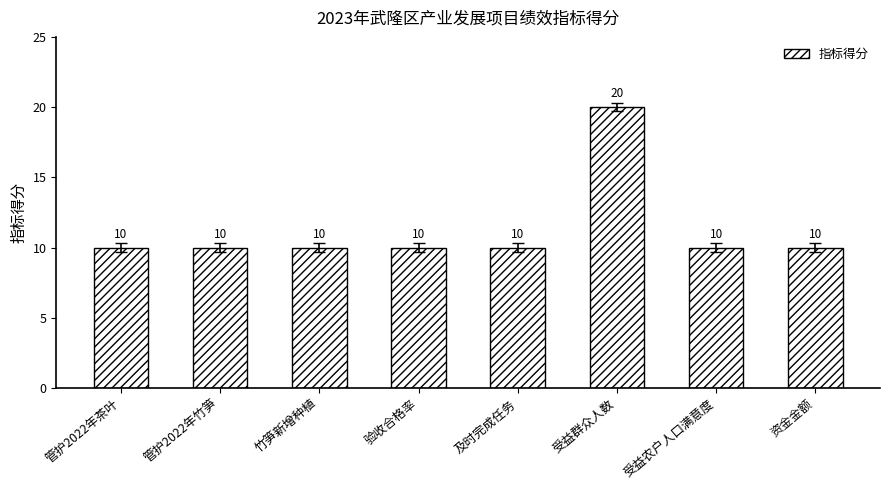

Which has a higher value, 受益群众人数 or 受益农户人口满意度?

受益群众人数